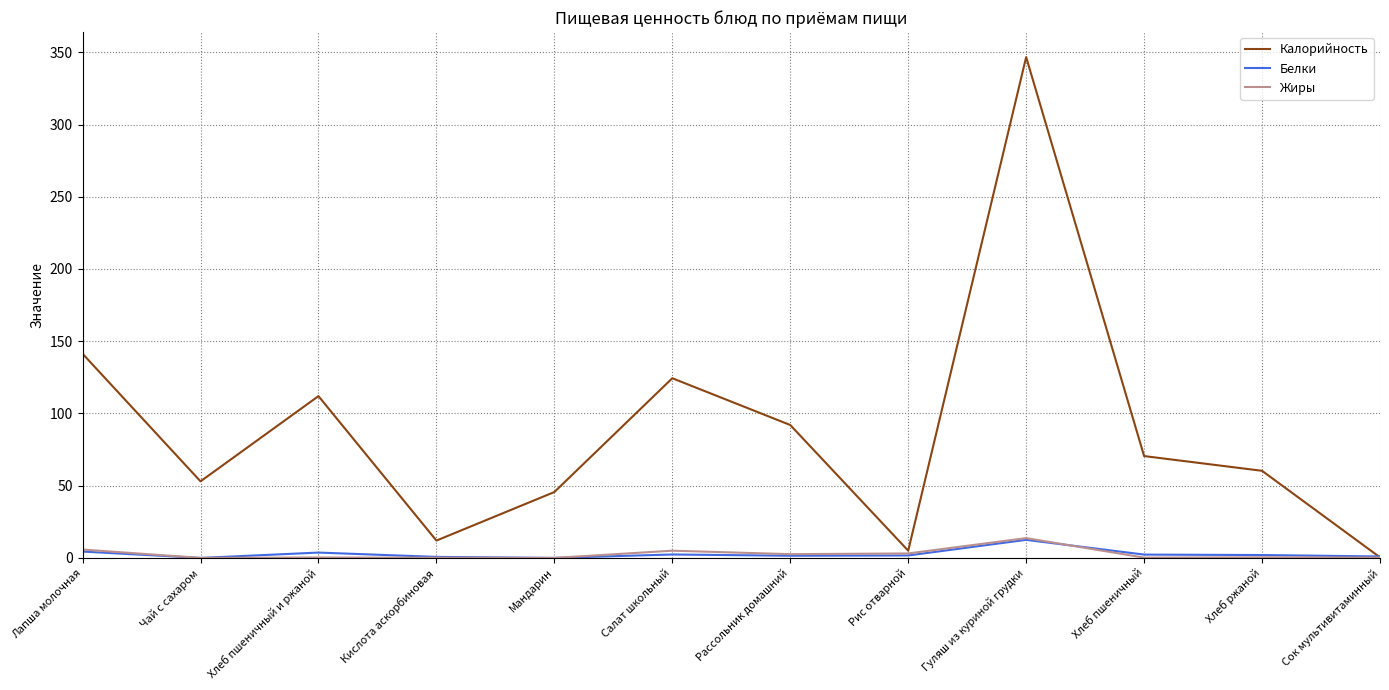

At which category is the sum across all series the highest?

Гуляш из куриной грудки